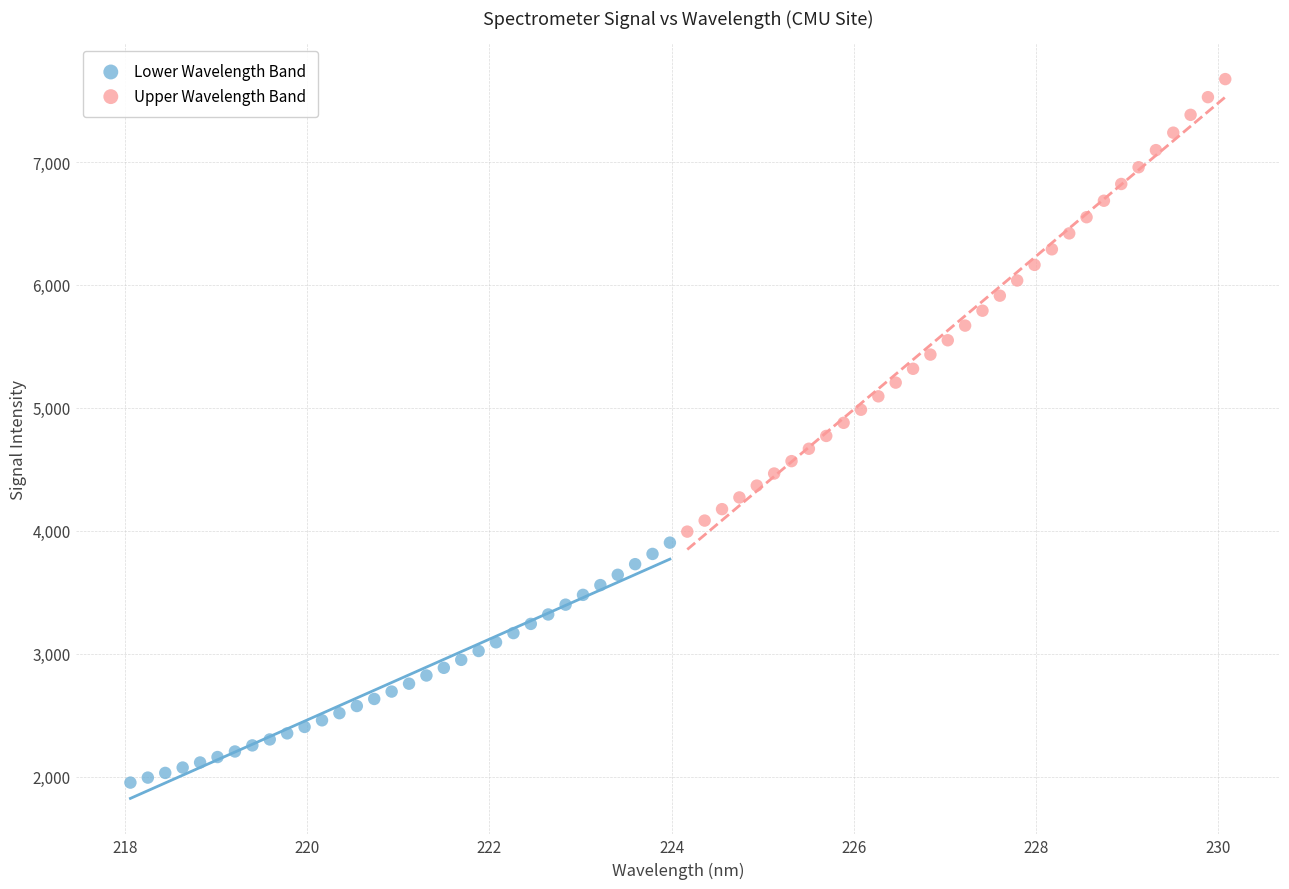

Which series has the widest spread of Y values?

Upper Wavelength Band